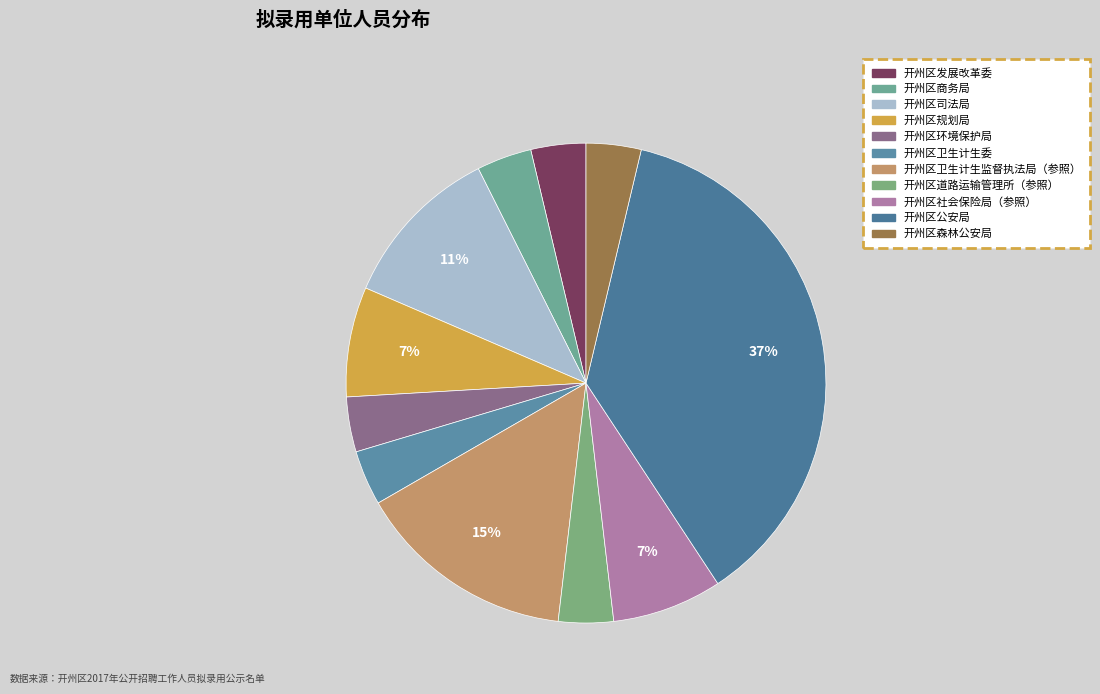

To the nearest percent, what is the difference between the largest and smallest slice percentages?

33%